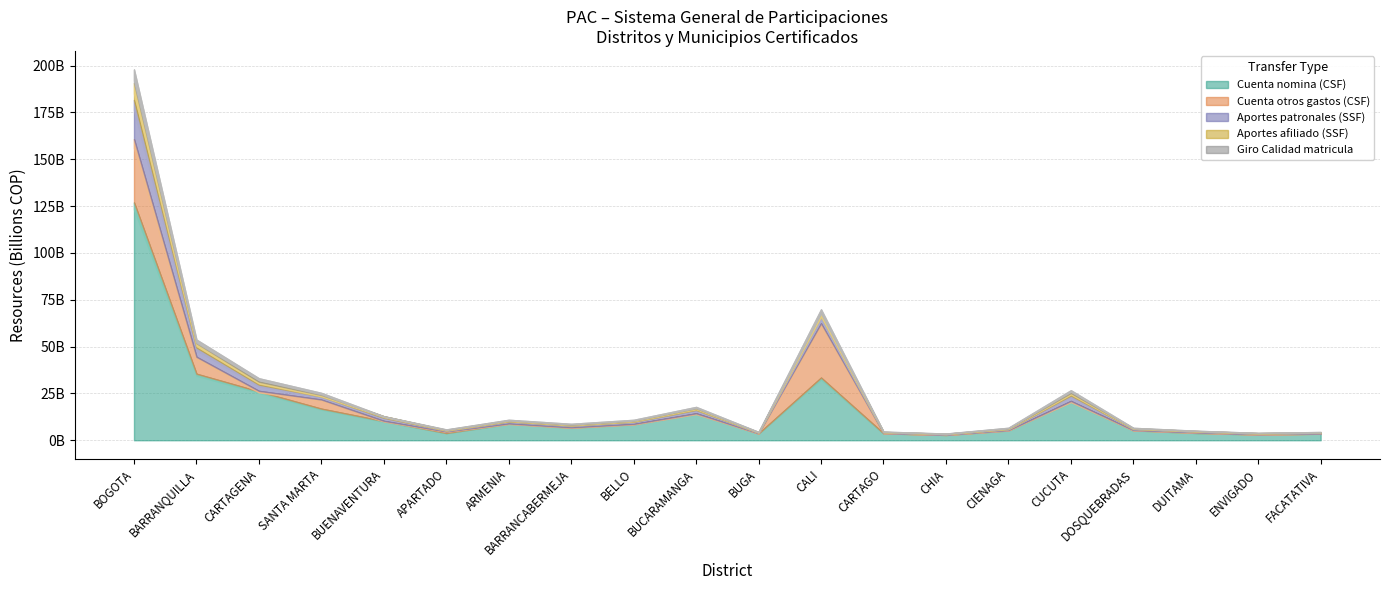

What is the sum of all Giro Calidad matricula values?

19301604442